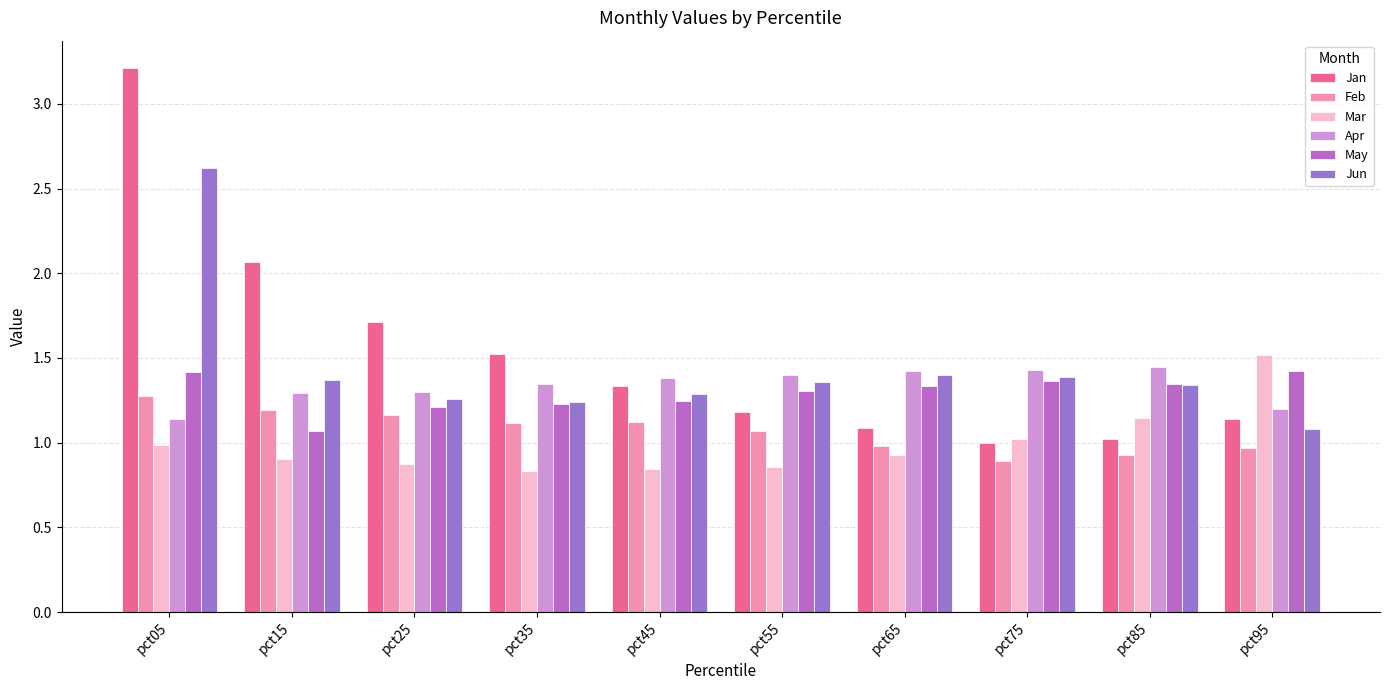

Which series has the widest spread of values?

Jan